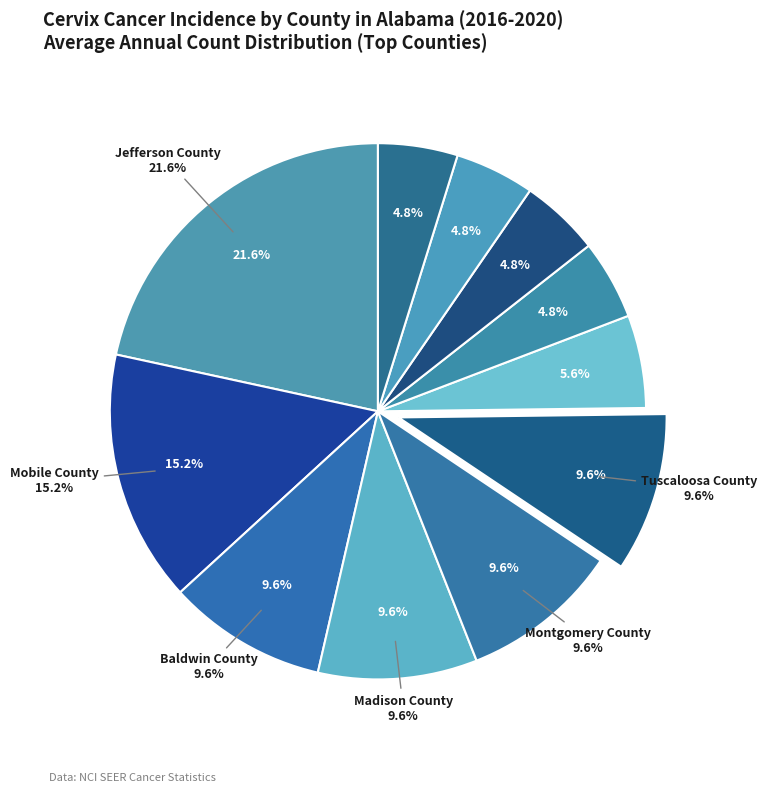

Do Montgomery County and Lee County together represent more than half of the pie?

No